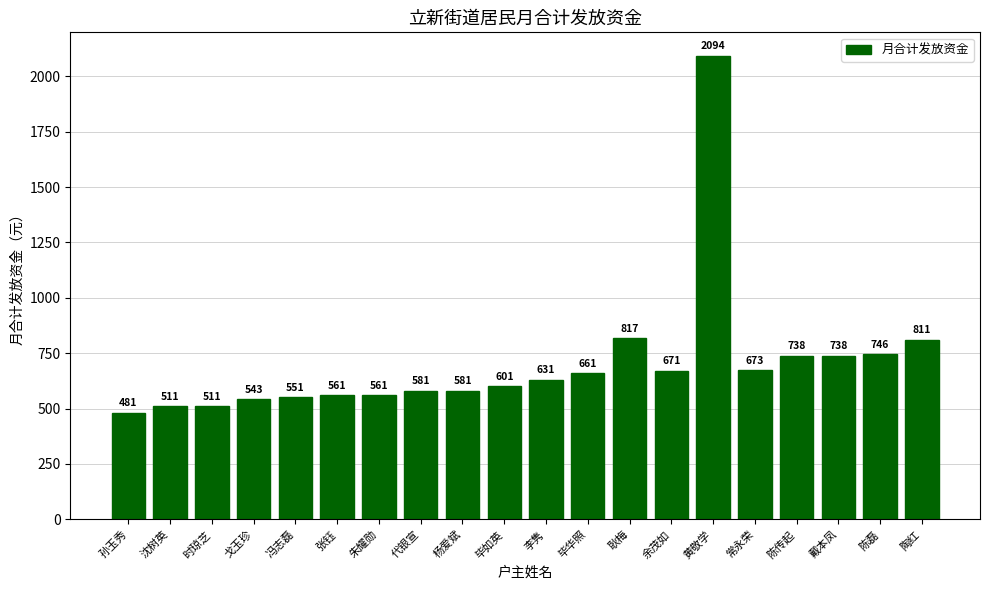

What is the greatest value displayed?

2094